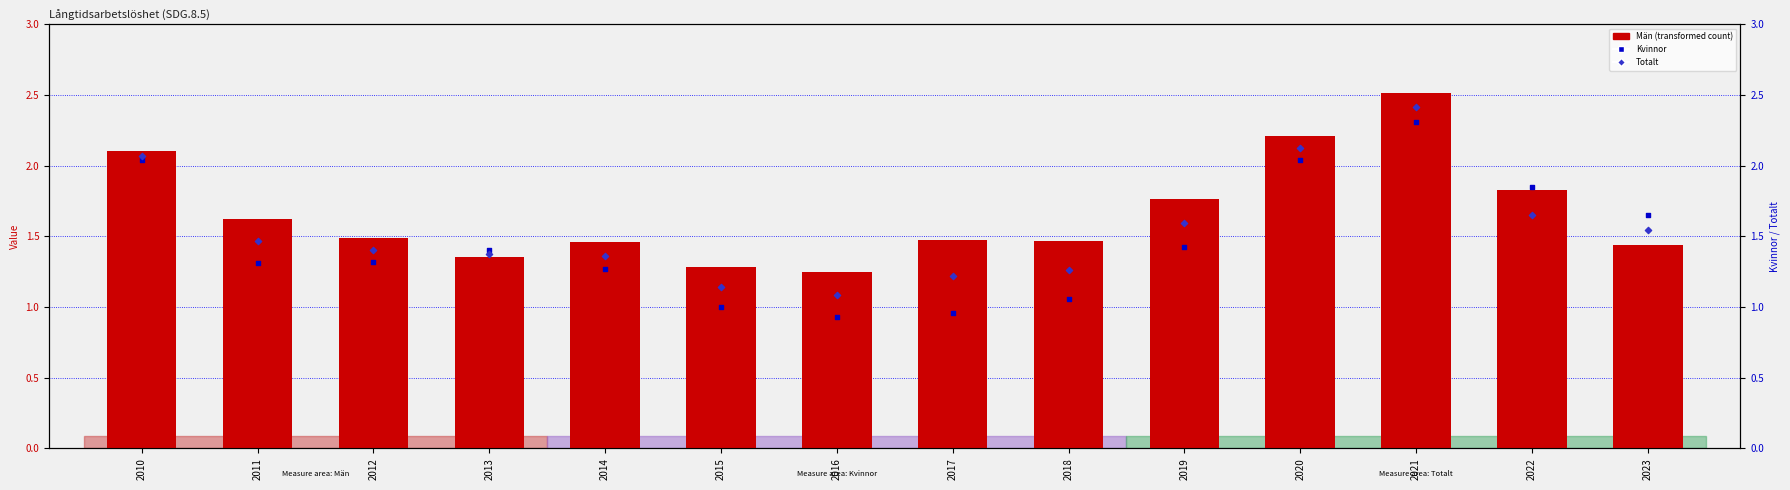

At how many categories does at least one series exceed 2?

3